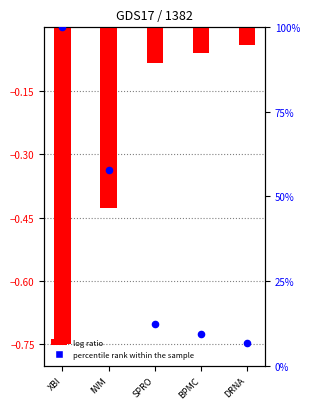

Which series has the largest Y range (max minus min)?

percentile rank within the sample